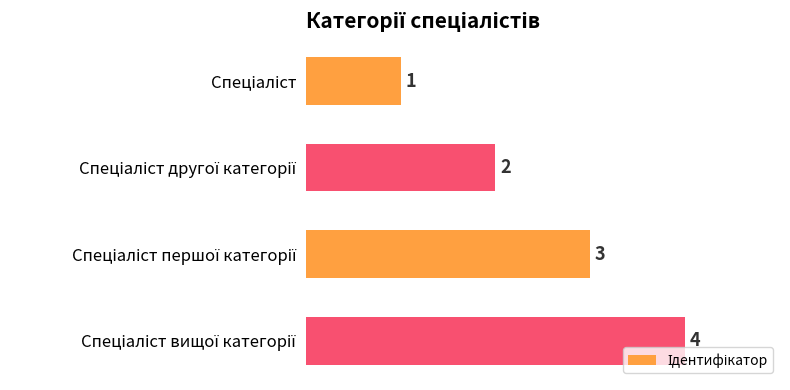

Count the values in the range 2 to 4.

3